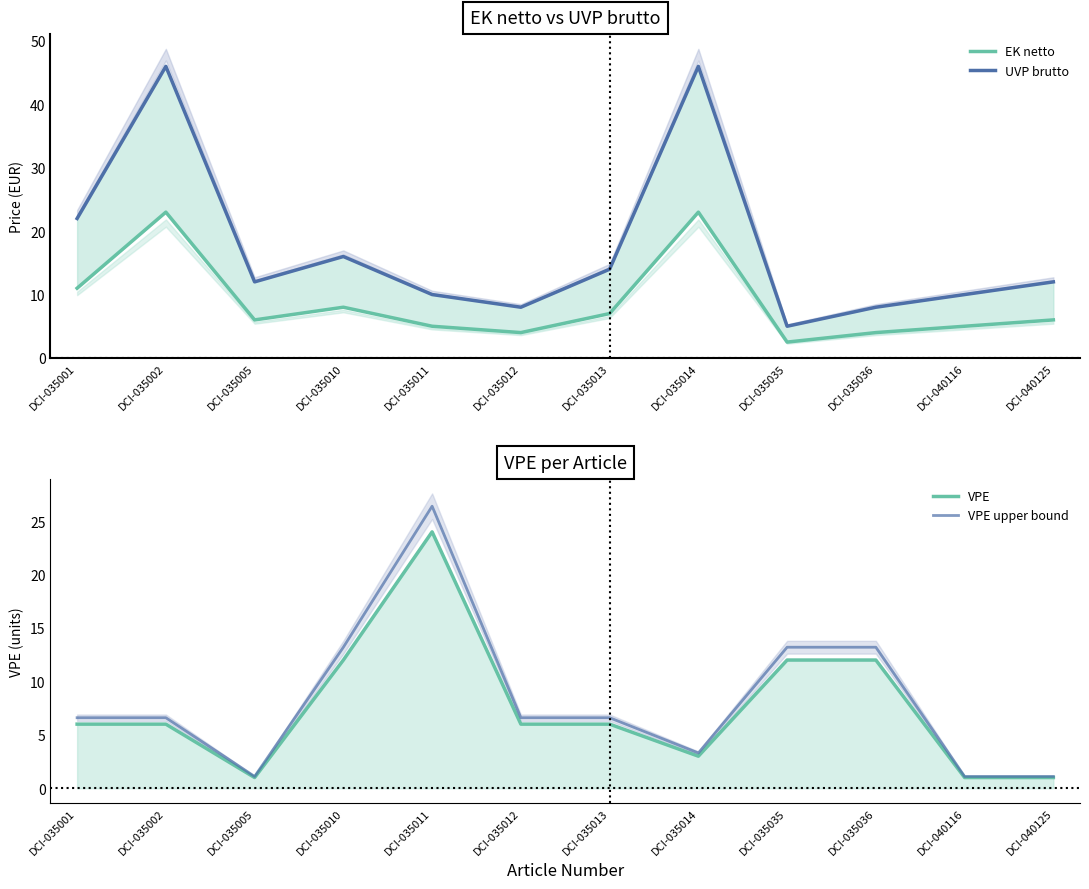

After their last crossing, which series has the higher values: VPE upper bound or UVP brutto?

UVP brutto